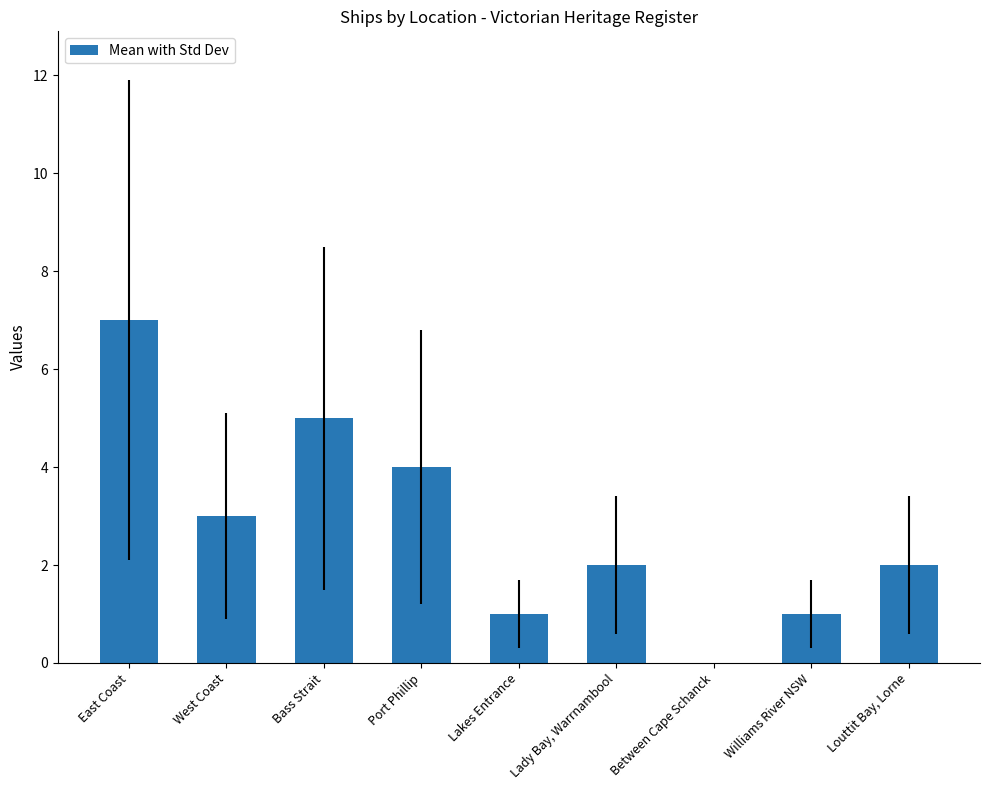

Which label corresponds to the largest value in the chart?

East Coast